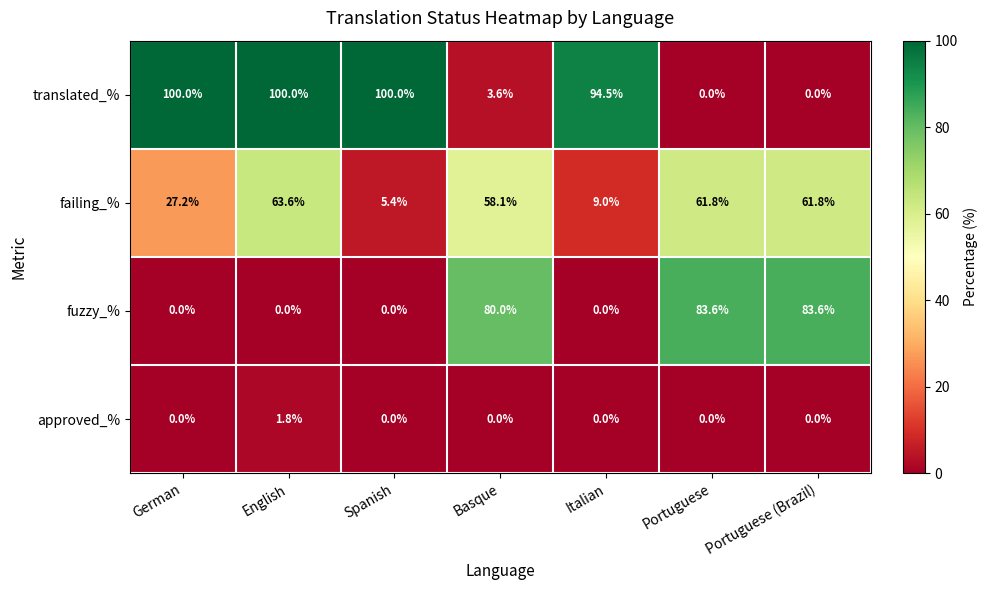

Reading left to right, what are all the values shown in this chart?

translated_%: 100.0	100.0	100.0	3.6	94.5	0.0	0.0
failing_%: 27.2	63.6	5.4	58.1	9.0	61.8	61.8
fuzzy_%: 0.0	0.0	0.0	80.0	0.0	83.6	83.6
approved_%: 0.0	1.8	0.0	0.0	0.0	0.0	0.0